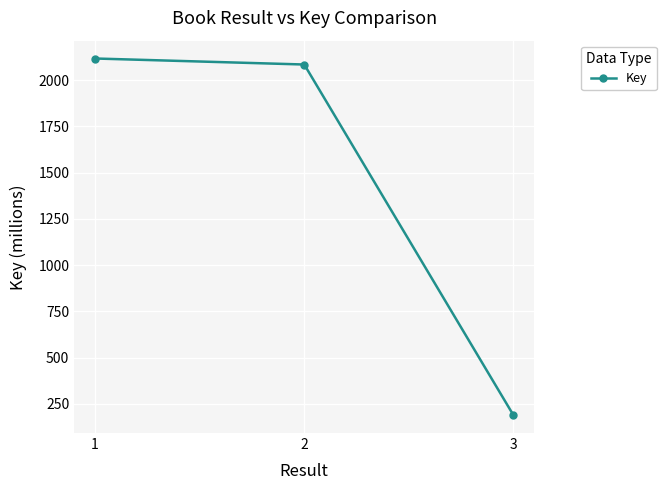

Reading left to right, extract all data points from this chart.

2117.2	2084.7	189.3